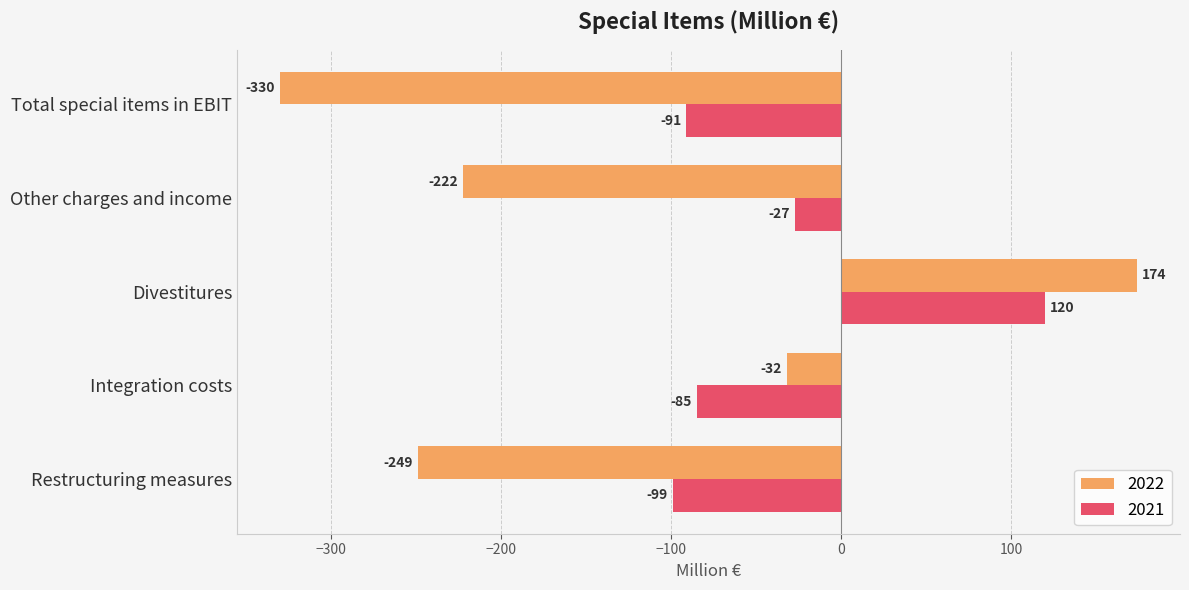

The 2022 series shows -330 at Total special items in EBIT. True or false?

True